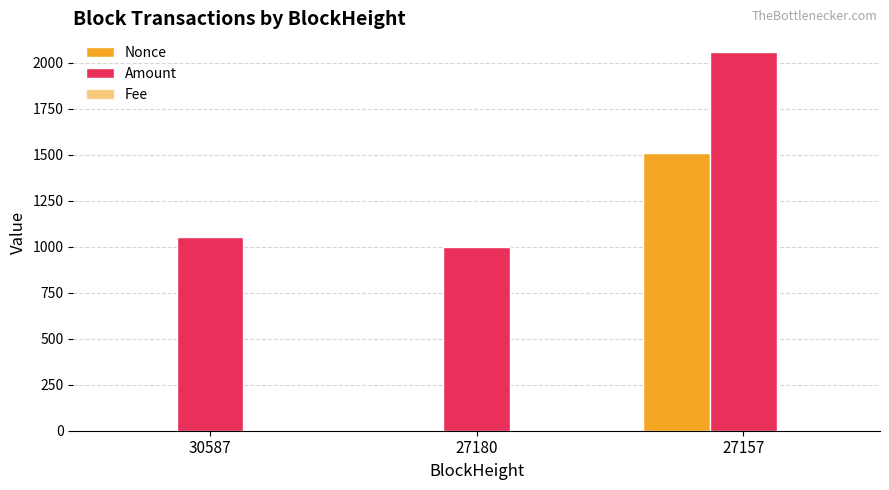

List the series in order of their peak value, lowest first.

Fee, Nonce, Amount